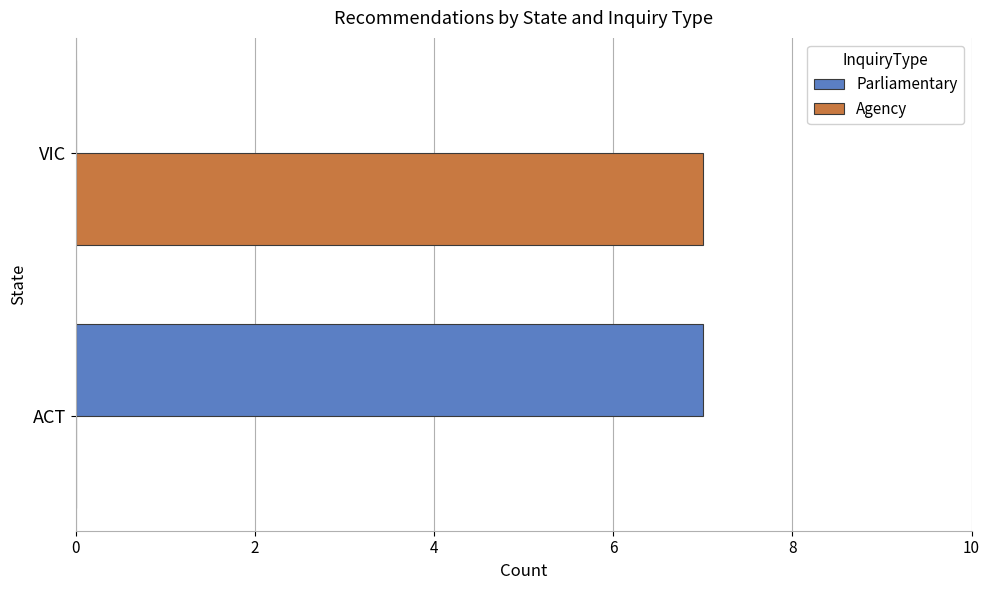

What is the sum of the Agency values at VIC and ACT?

7